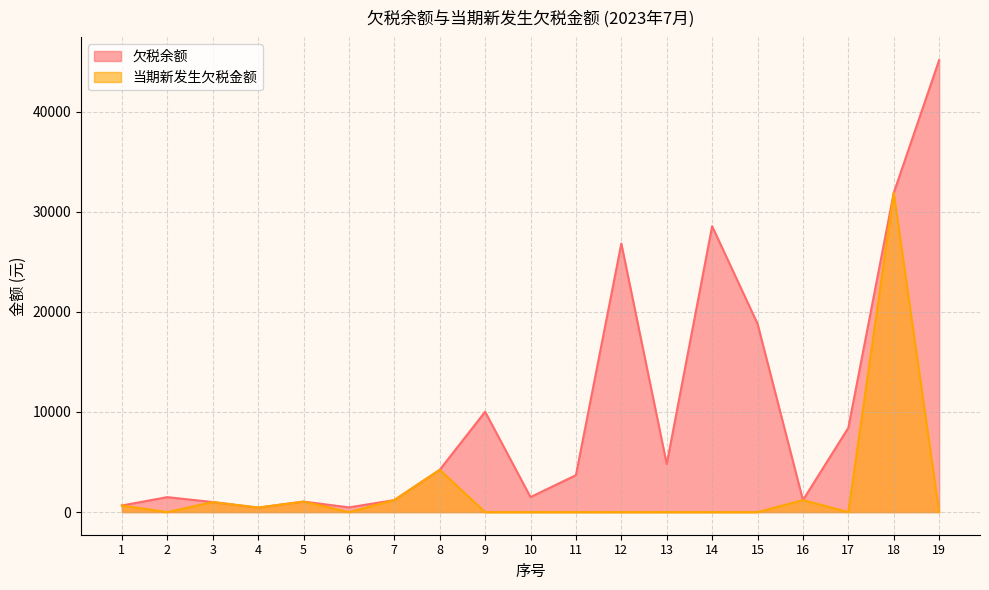

Where is 当期新发生欠税金额 nearest to the value 15938?

8